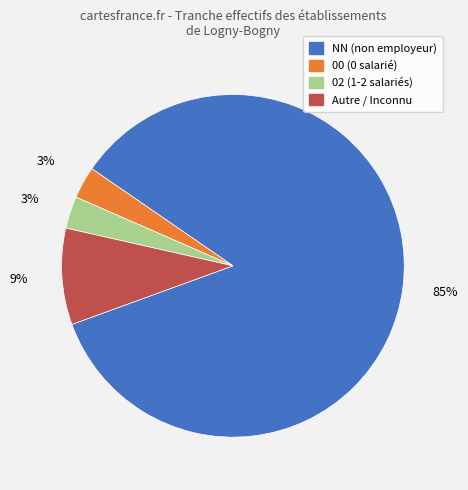

To the nearest percent, what is the average slice percentage?

25%